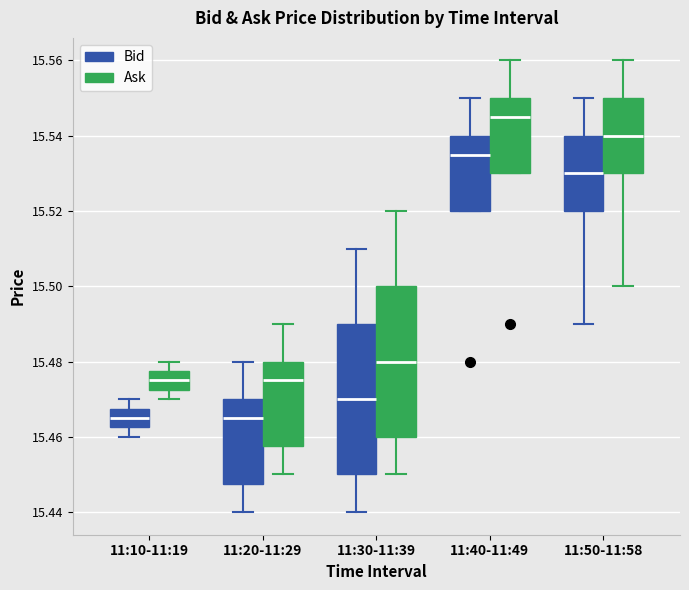

Reading left to right, read every box against the y-axis: the position of its median line, the range the box covers, and the ends of its whiskers. The values are not printed on the chart, so give them approximately, as read against the axis.

11:10-11:19 (Bid): median 15.466, box 15.462 to 15.468, whiskers 15.460 to 15.470
11:10-11:19 (Ask): median 15.476, box 15.472 to 15.478, whiskers 15.470 to 15.480
11:20-11:29 (Bid): median 15.466, box 15.448 to 15.470, whiskers 15.440 to 15.480
11:20-11:29 (Ask): median 15.476, box 15.458 to 15.480, whiskers 15.450 to 15.490
11:30-11:39 (Bid): median 15.470, box 15.450 to 15.490, whiskers 15.440 to 15.510
11:30-11:39 (Ask): median 15.480, box 15.460 to 15.500, whiskers 15.450 to 15.520
11:40-11:49 (Bid): median 15.536, box 15.520 to 15.540, whiskers 15.520 to 15.550
11:40-11:49 (Ask): median 15.546, box 15.530 to 15.550, whiskers 15.530 to 15.560
11:50-11:58 (Bid): median 15.530, box 15.520 to 15.540, whiskers 15.490 to 15.550
11:50-11:58 (Ask): median 15.540, box 15.530 to 15.550, whiskers 15.500 to 15.560